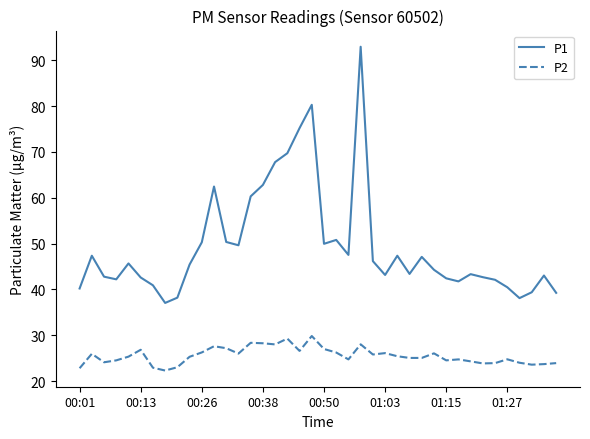

What is the minimum value shown in the chart?

22.3